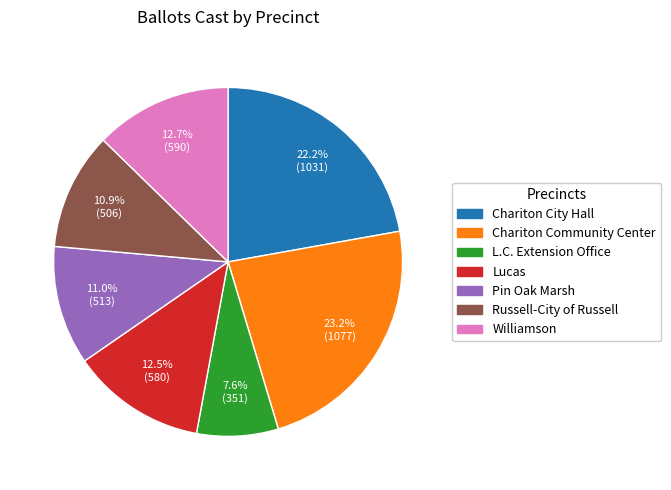

Is L.C. Extension Office the majority of the pie?

No